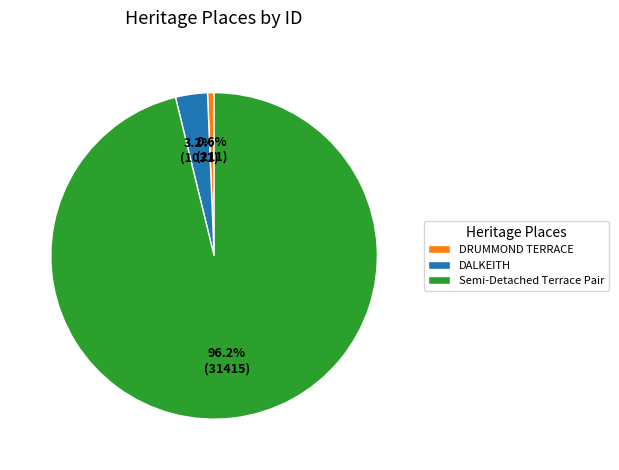

Is Semi-Detached Terrace Pair the majority of the pie?

Yes